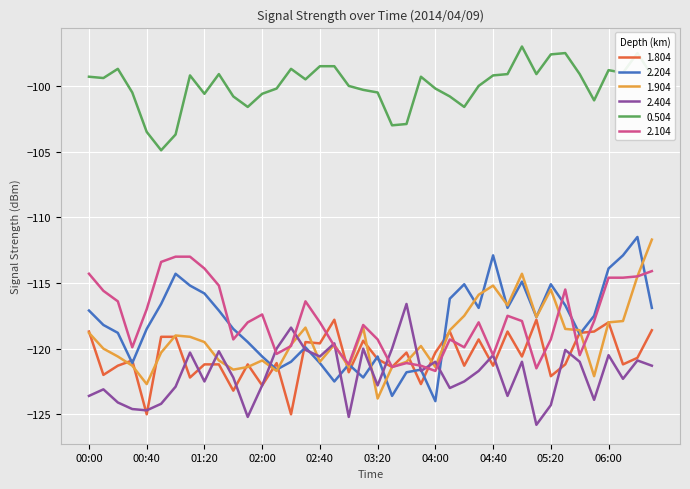

Which series has the largest range (max minus min)?

2.204